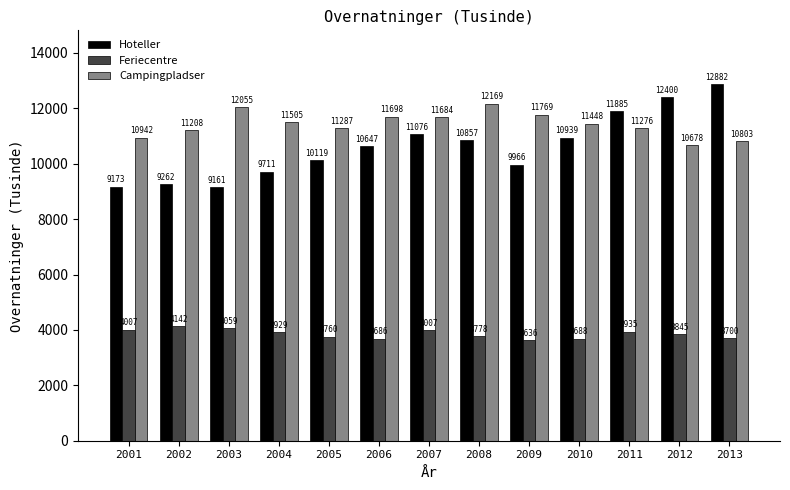

List the series in order of their peak value, lowest first.

Feriecentre, Campingpladser, Hoteller